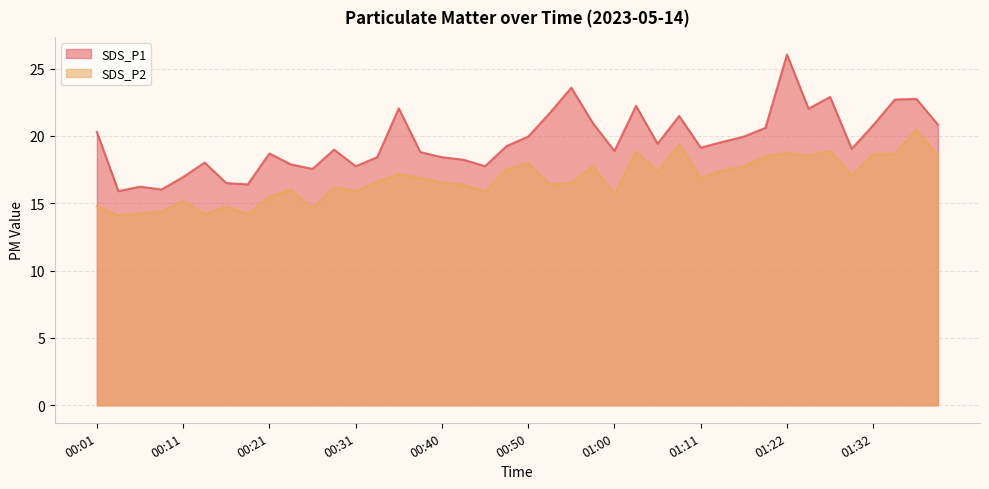

Reading left to right, list all the values displayed in this chart.

SDS_P1: 00:01=20.3	00:04=15.9	00:06=16.2	00:09=16.0	00:11=16.9	00:14=18.0	00:16=16.5	00:18=16.4	00:21=18.7	00:23=17.9	00:26=17.6	00:28=19.0	00:31=17.8	00:33=18.4	00:35=22.1	00:38=18.8	00:40=18.4	00:43=18.2	00:45=17.8	00:48=19.2	00:50=19.9	00:53=21.7	00:55=23.6	00:58=20.9	01:00=18.9	01:03=22.2	01:05=19.4	01:08=21.5	01:11=19.1	01:14=19.6	01:16=19.9	01:19=20.6	01:22=26.1	01:24=22.0	01:27=22.9	01:30=19.1	01:32=20.8	01:35=22.7	01:37=22.8	01:40=20.8
SDS_P2: 00:01=14.8	00:04=14.1	00:06=14.2	00:09=14.4	00:11=15.2	00:14=14.2	00:16=14.8	00:18=14.2	00:21=15.5	00:23=16.0	00:26=14.6	00:28=16.2	00:31=15.9	00:33=16.6	00:35=17.2	00:38=16.9	00:40=16.6	00:43=16.4	00:45=15.9	00:48=17.5	00:50=18.0	00:53=16.4	00:55=16.5	00:58=17.8	01:00=15.7	01:03=18.8	01:05=17.3	01:08=19.4	01:11=16.9	01:14=17.4	01:16=17.7	01:19=18.5	01:22=18.8	01:24=18.5	01:27=18.9	01:30=17.1	01:32=18.6	01:35=18.7	01:37=20.4	01:40=18.5